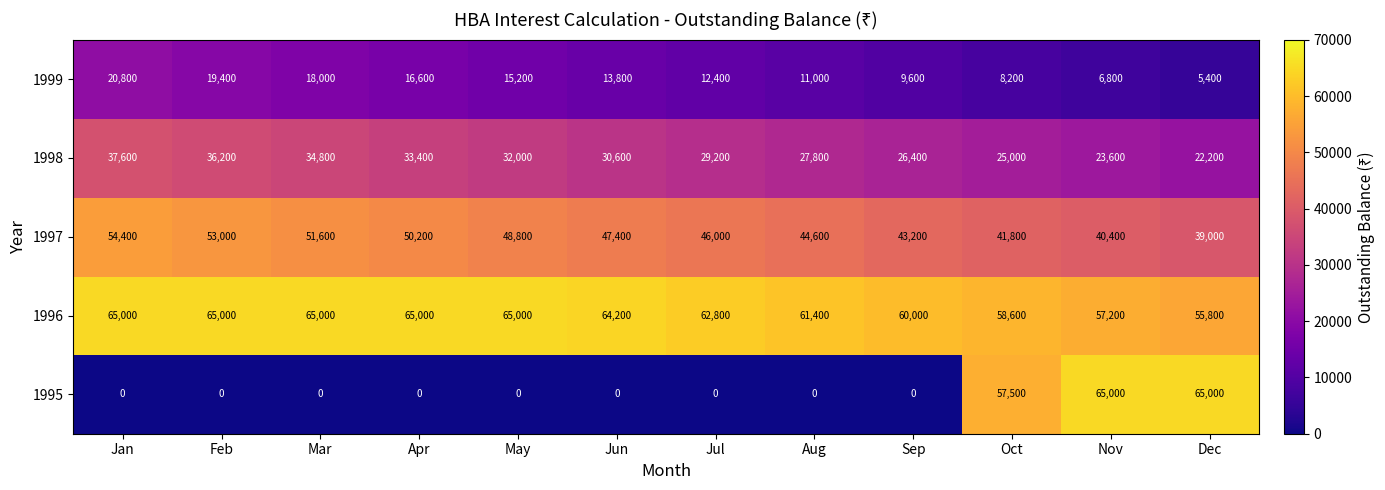

Which series has the largest range (max minus min)?

1995